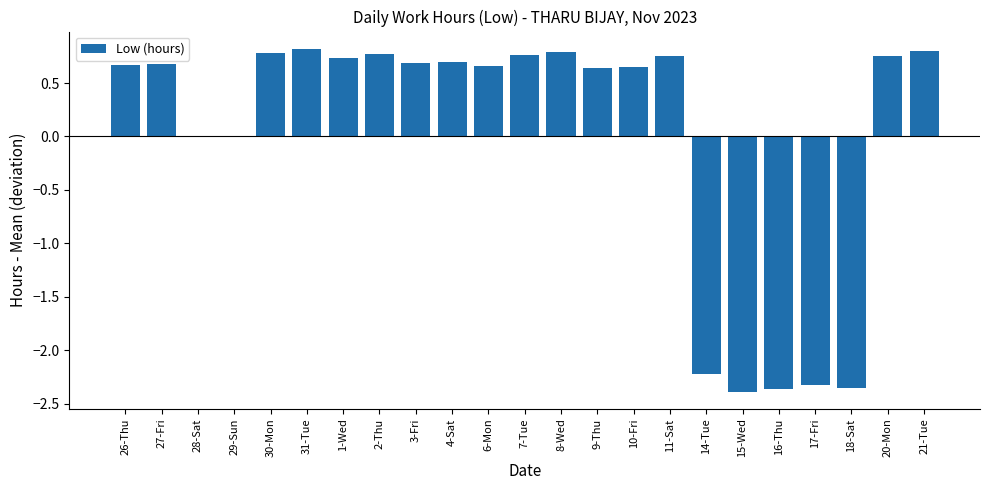

What is the difference between the values at 15-Wed and 20-Mon?

3.1